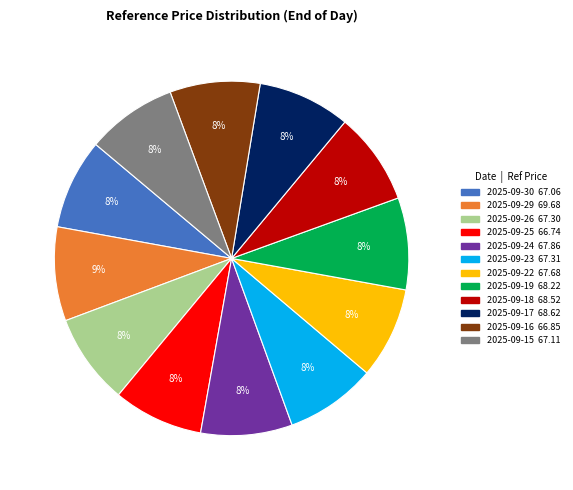

True or false: 2025-09-18 accounts for 8% of the total.

True